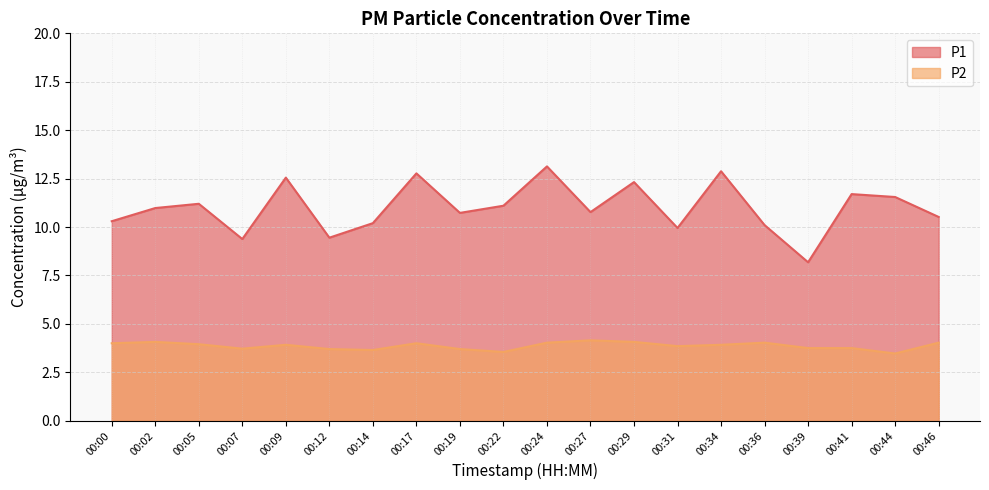

What is the value of the P1 point at the 17th from the left?

8.2